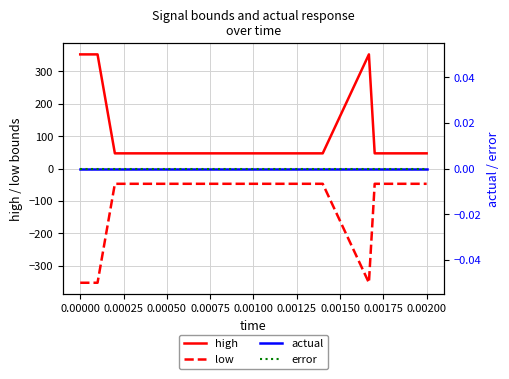

What is the lowest value of the low series?

-352.5